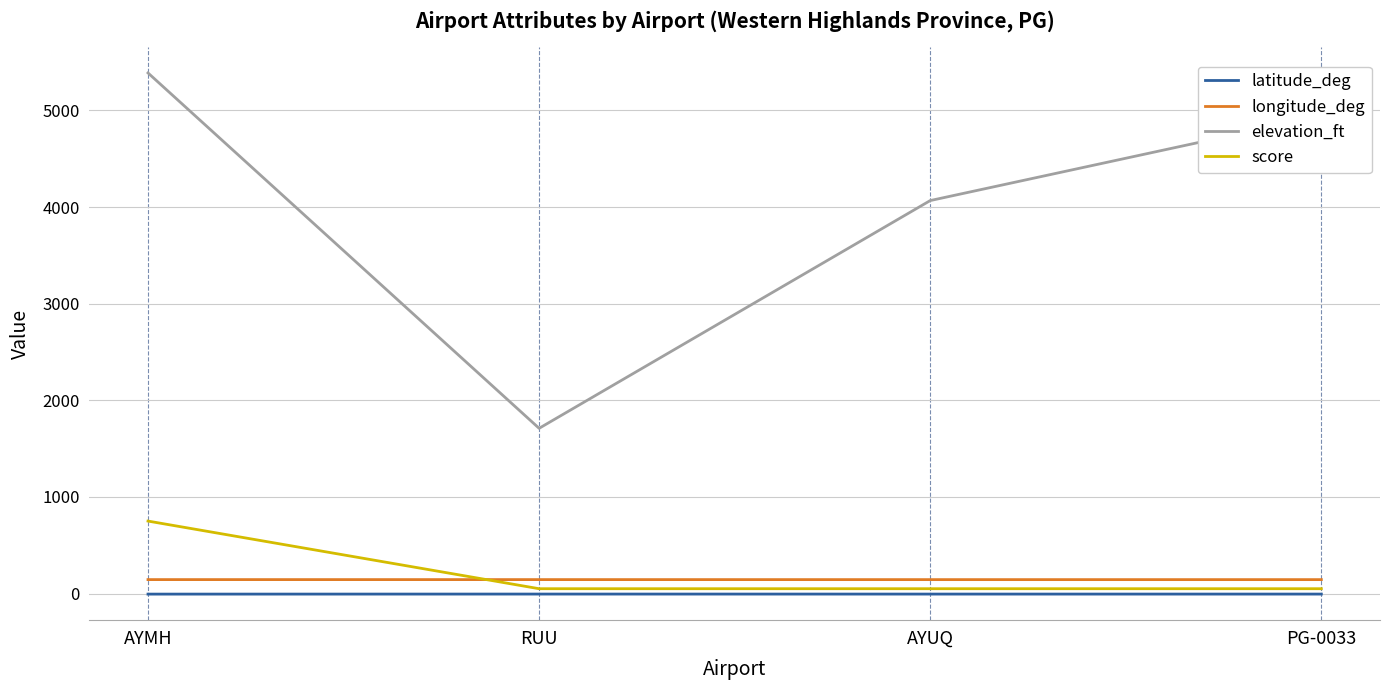

At which label does elevation_ft reach its peak?

AYMH